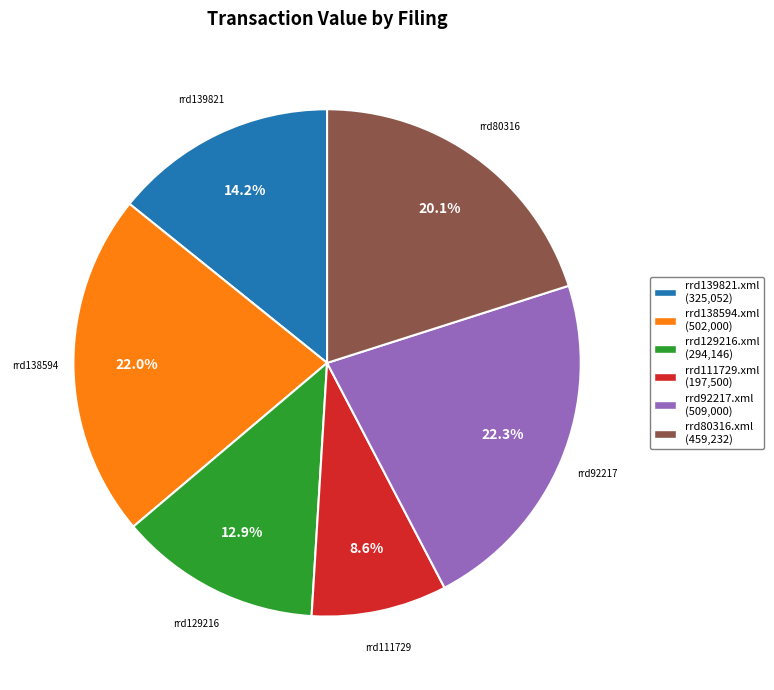

How many slices are in this pie chart?

6